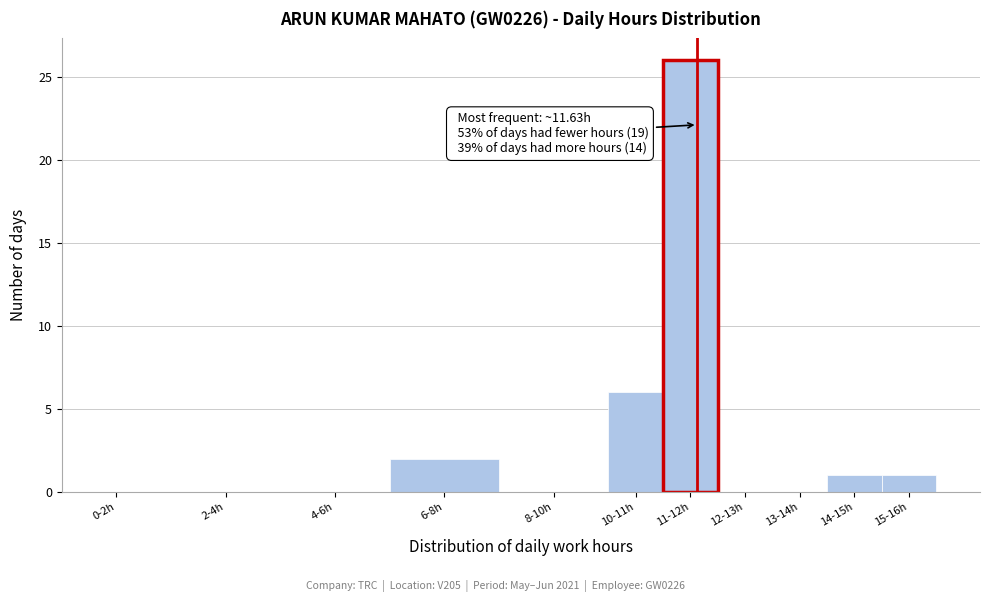

Reading left to right, transcribe all the data shown in this chart.

0-2h=0	2-4h=0	4-6h=0	6-8h=2	8-10h=0	10-11h=6	11-12h=26	12-13h=0	13-14h=0	14-15h=1	15-16h=1